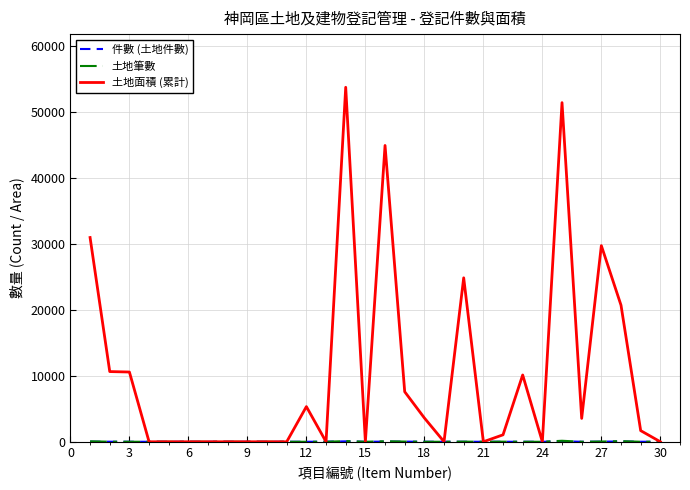

At which label does 土地筆數 reach its minimum?

9